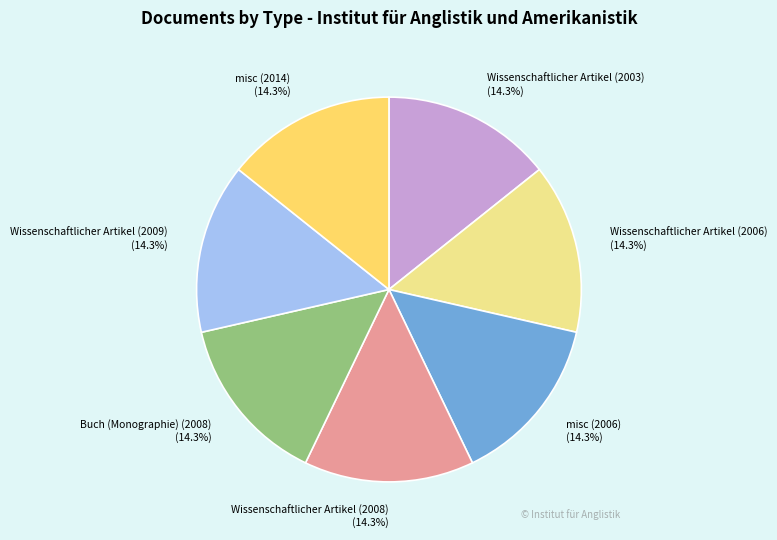

To the nearest percent, what portion does Wissenschaftlicher Artikel (2006) represent?

14%